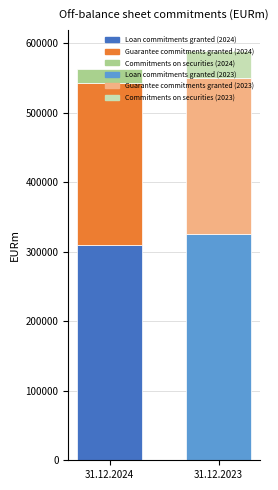

At which label does 31.12.2023 first exceed 223514?

Loan commitments granted